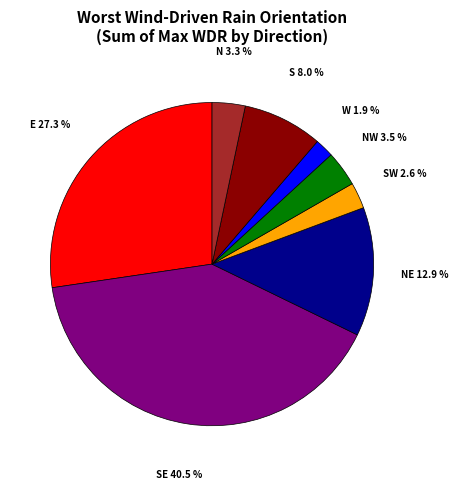

What percentage is the W slice, to the nearest percent?

2%